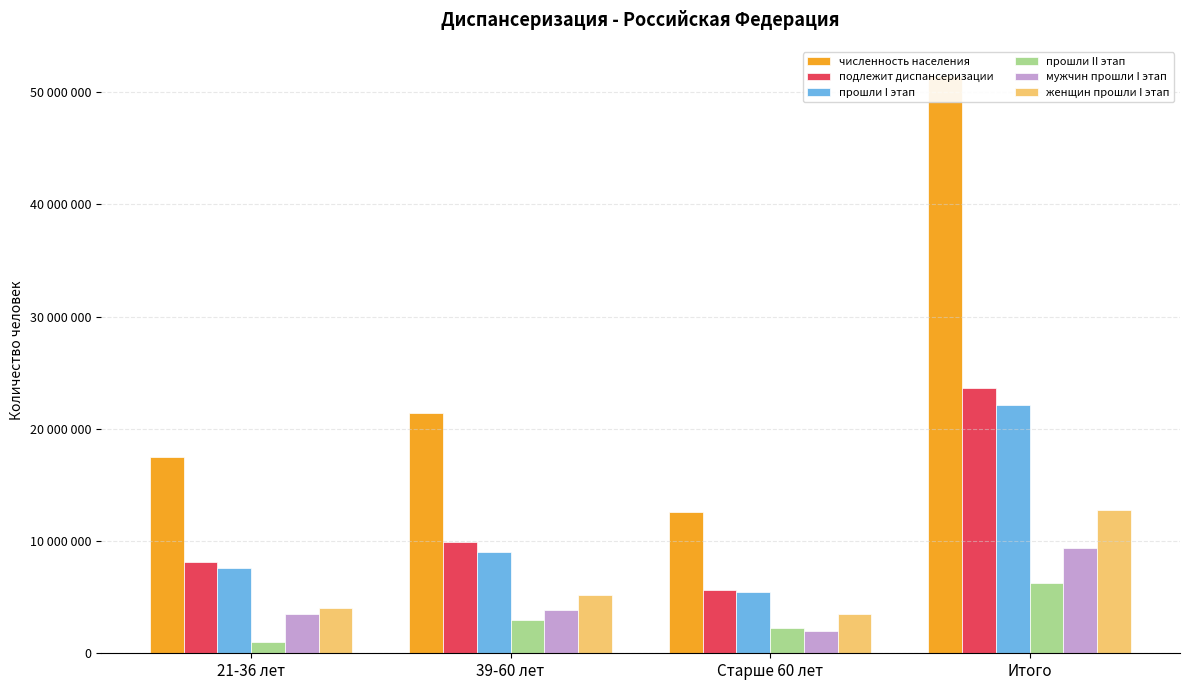

List the labels in order of численность населения value, smallest first.

Старше 60 лет, 21-36 лет, 39-60 лет, Итого